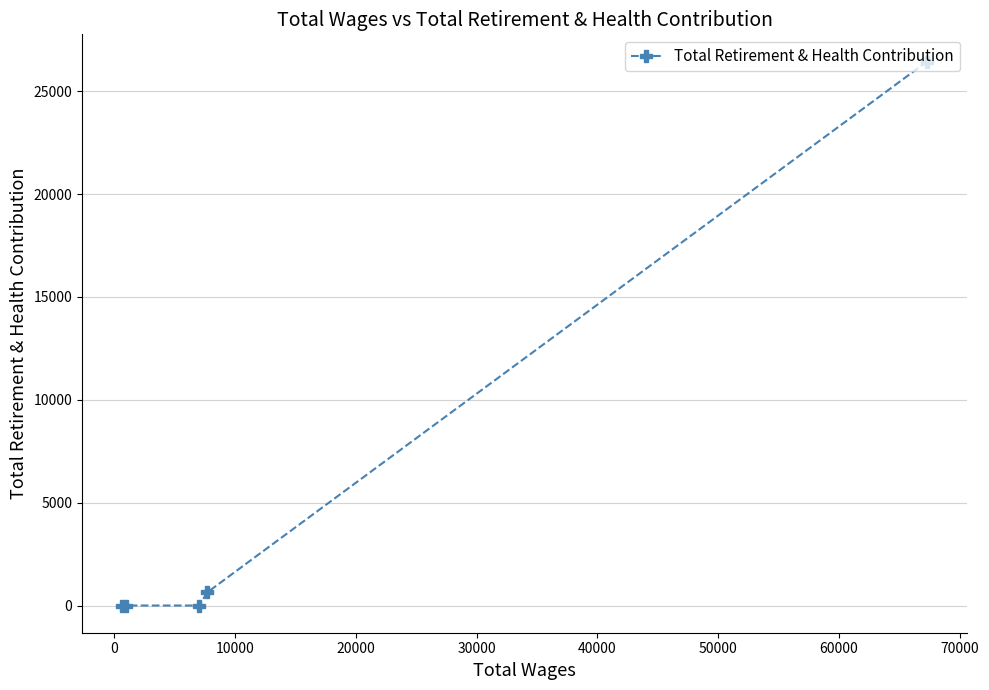

What is the difference between the maximum and second lowest values?

26445